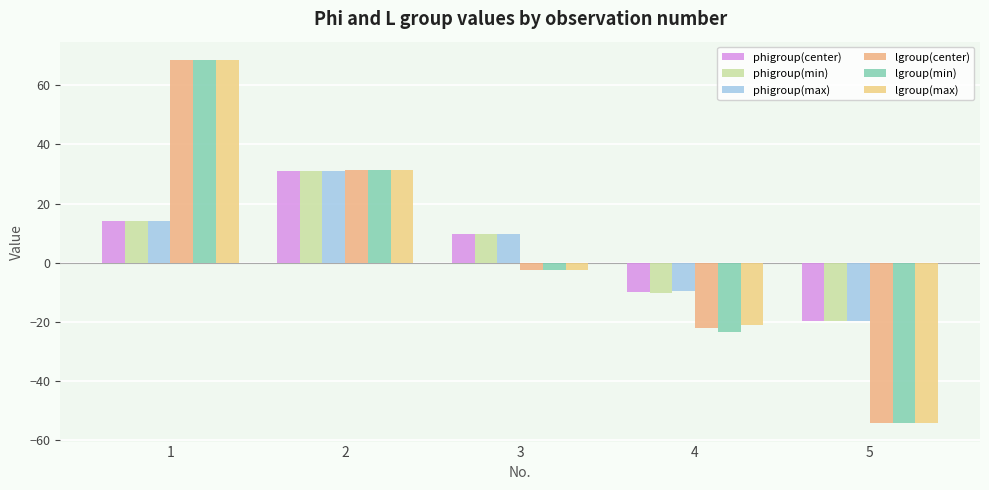

What is the value of the phigroup(center) bar at the 4th from the left?

-9.9